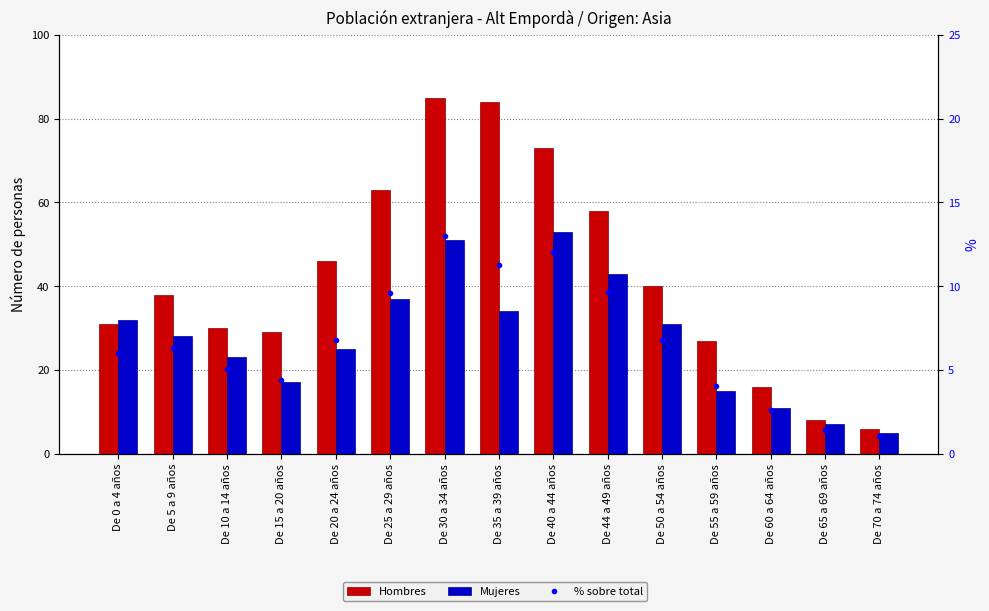

Read the % sobre total value at De 44 a 49 años.

9.7